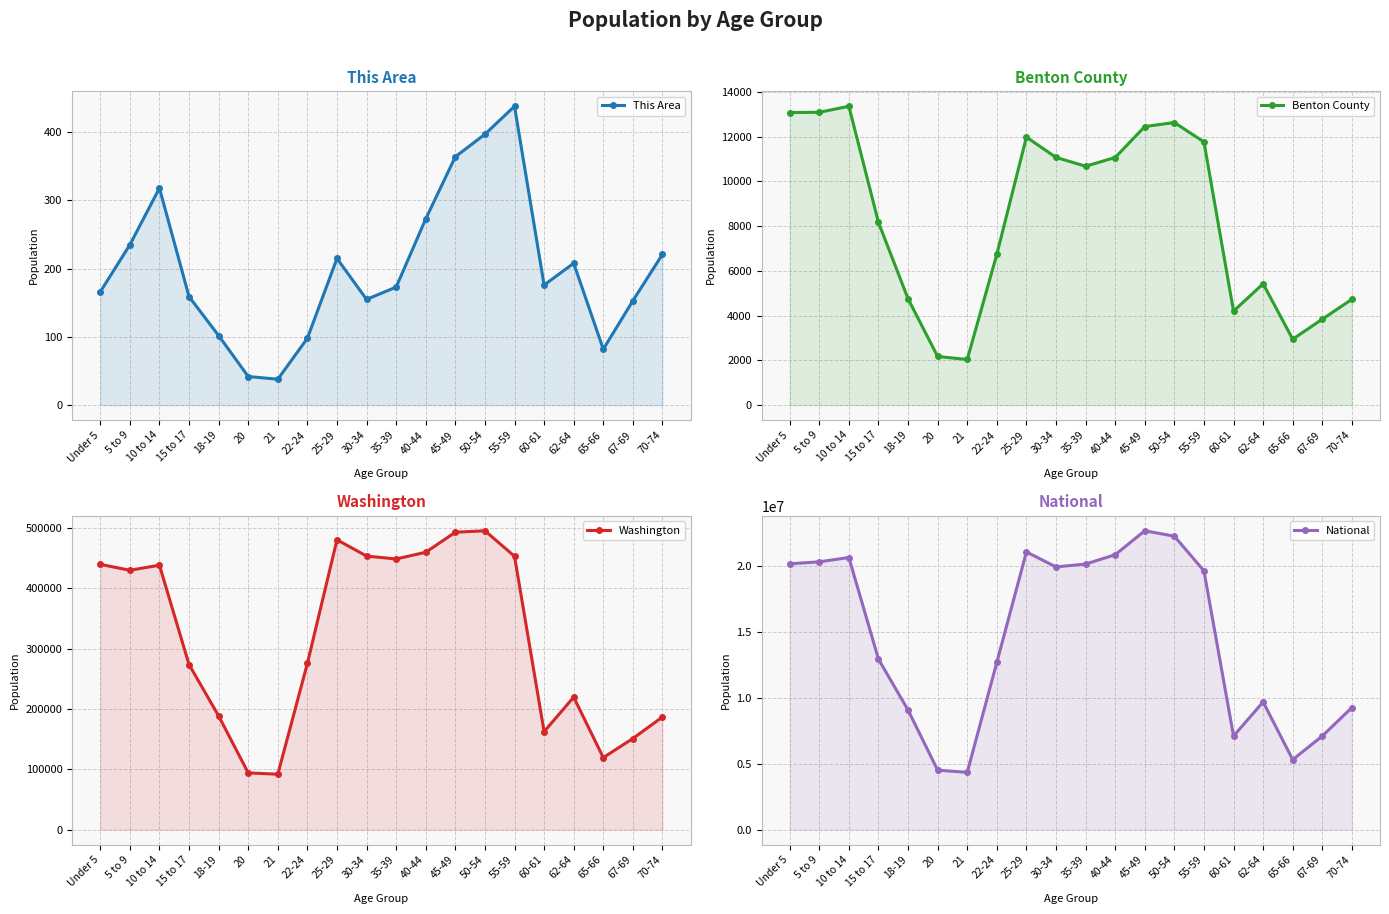

Rank the categories by Washington value from highest to lowest.

50-54, 45-49, 25-29, 40-44, 30-34, 55-59, 35-39, Under 5, 10 to 14, 5 to 9, 22-24, 15 to 17, 62-64, 18-19, 70-74, 60-61, 67-69, 65-66, 20, 21